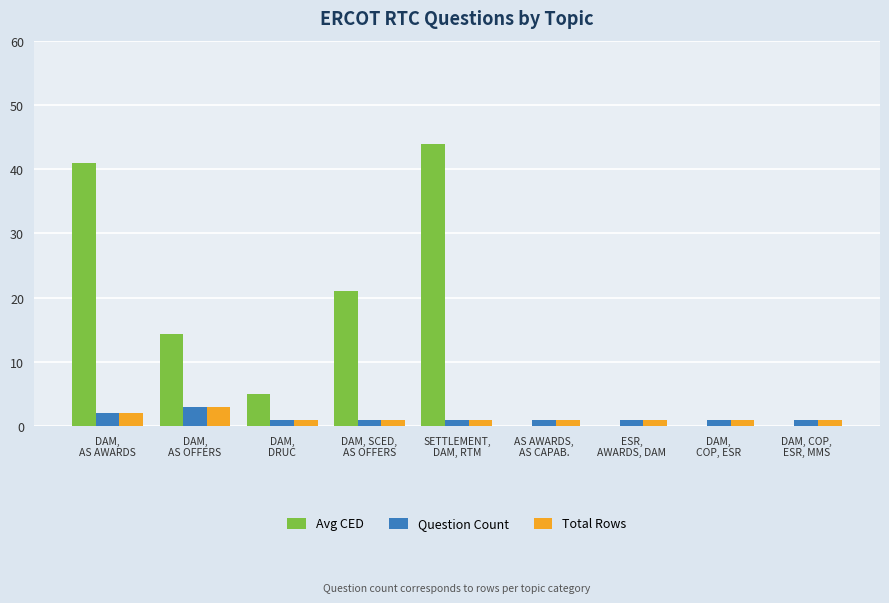

What is the sum of all Total Rows values?

12.0